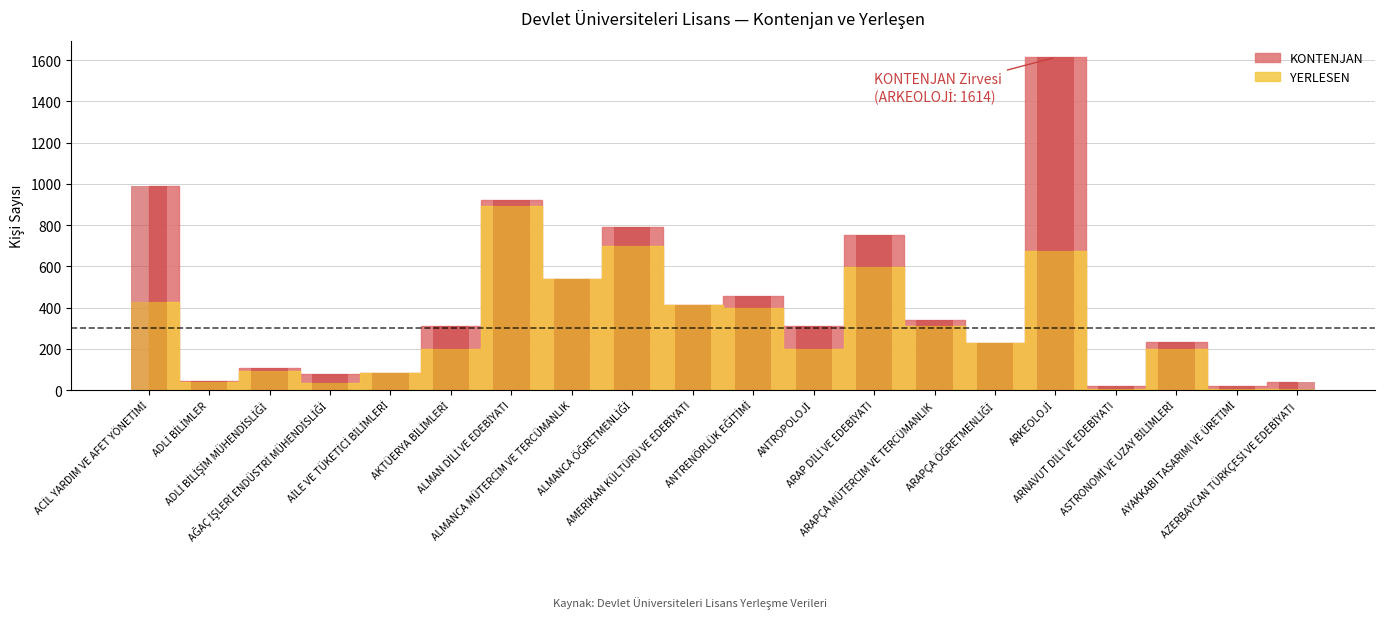

What is the difference between the second highest and second lowest values in the YERLESEN series?

696